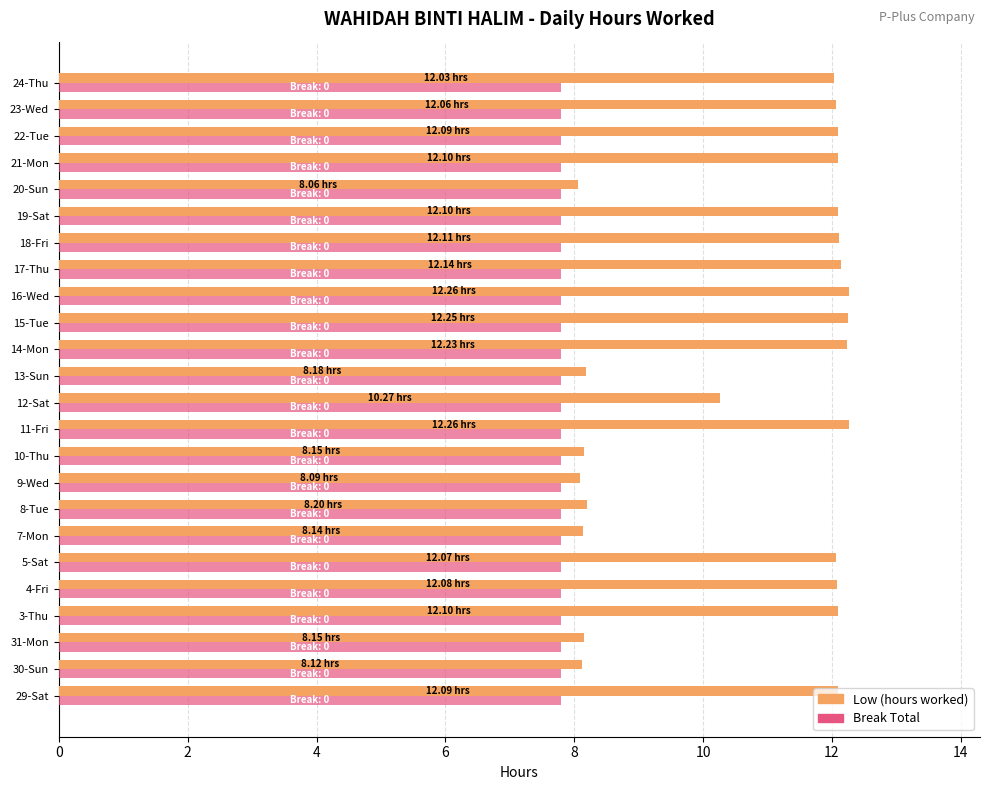

What is the spread (max minus min) of values at 29-Sat?

4.3